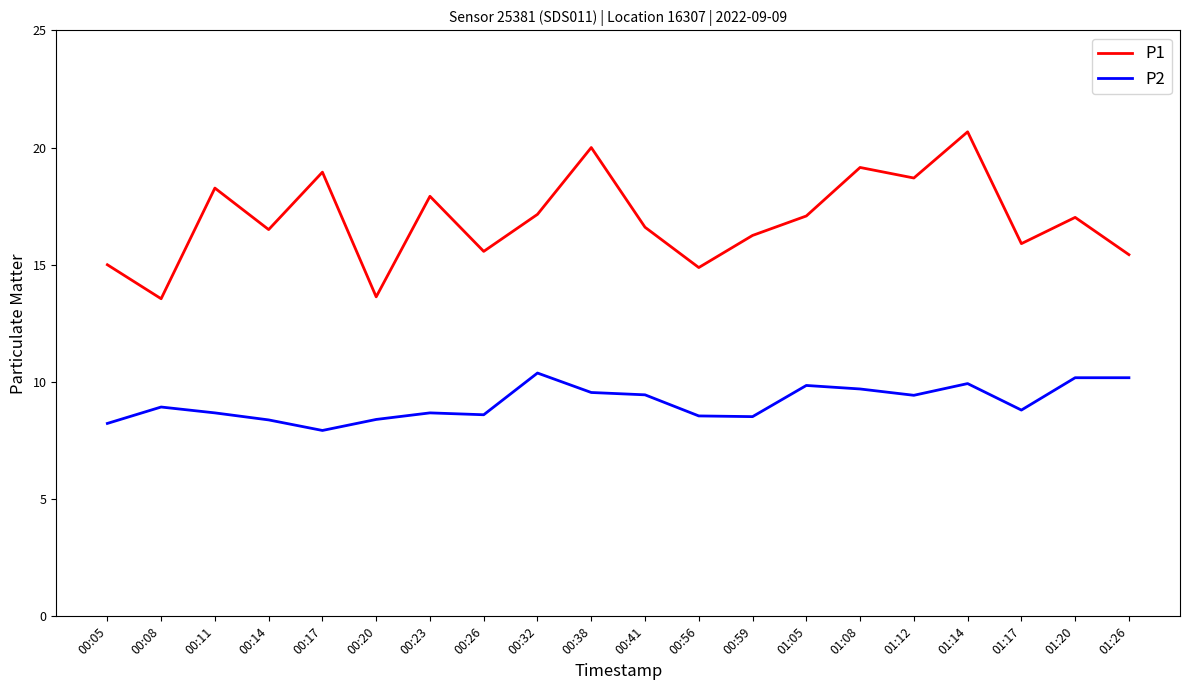

Is it true that P1 equals 9.8 at 00:41?

False